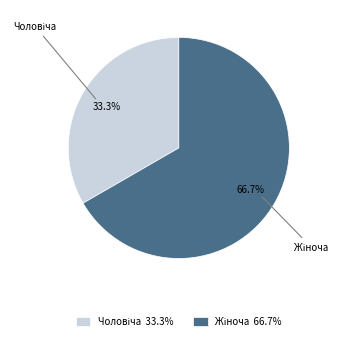

Is there any slice that represents more than half of the pie?

Yes